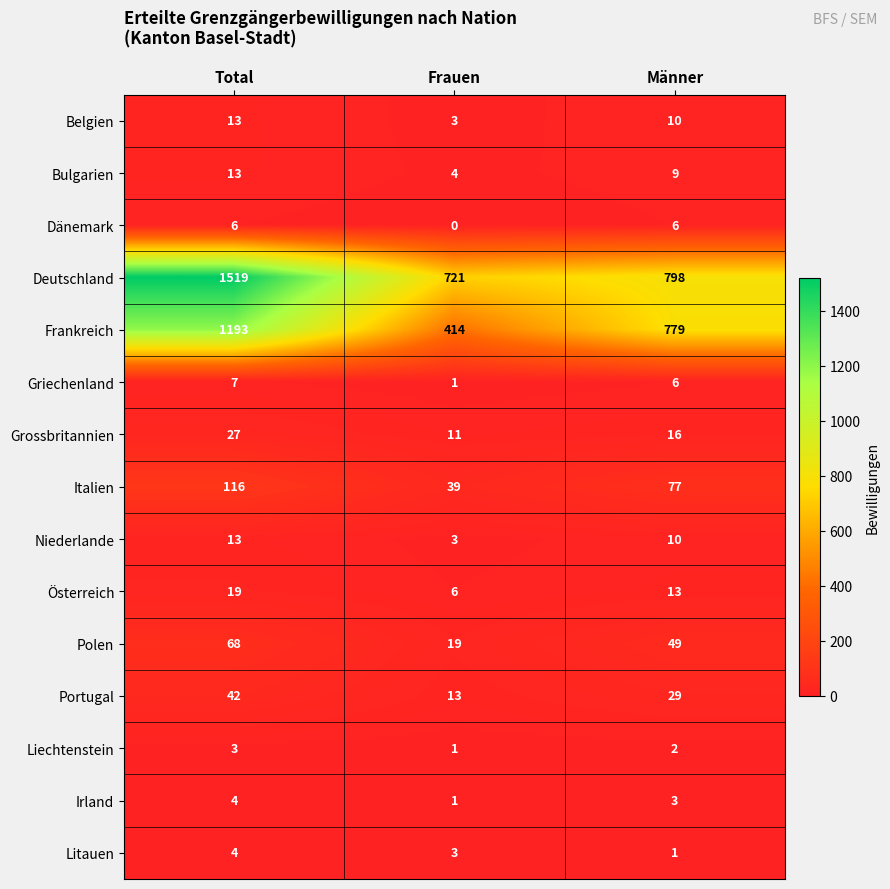

What is the sum of the Österreich values at Frauen and Total?

25